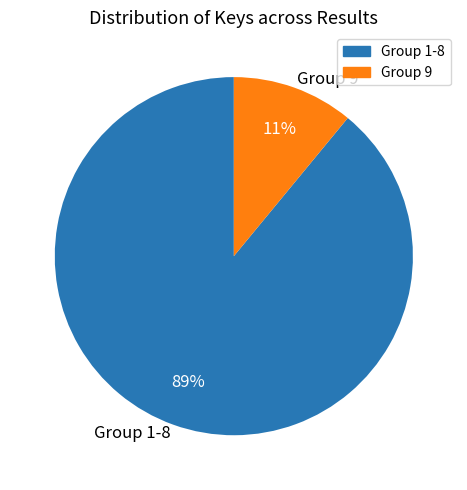

What is the smallest slice in the pie chart?

Group 9